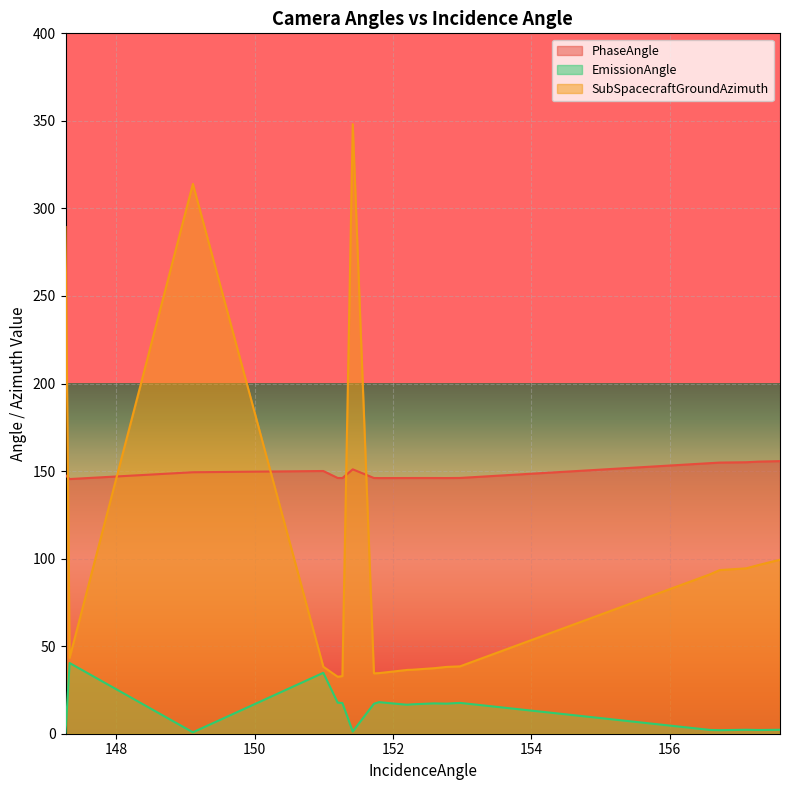

True or false: EmissionAngle has more than 0 points higher than both neighbors.

True